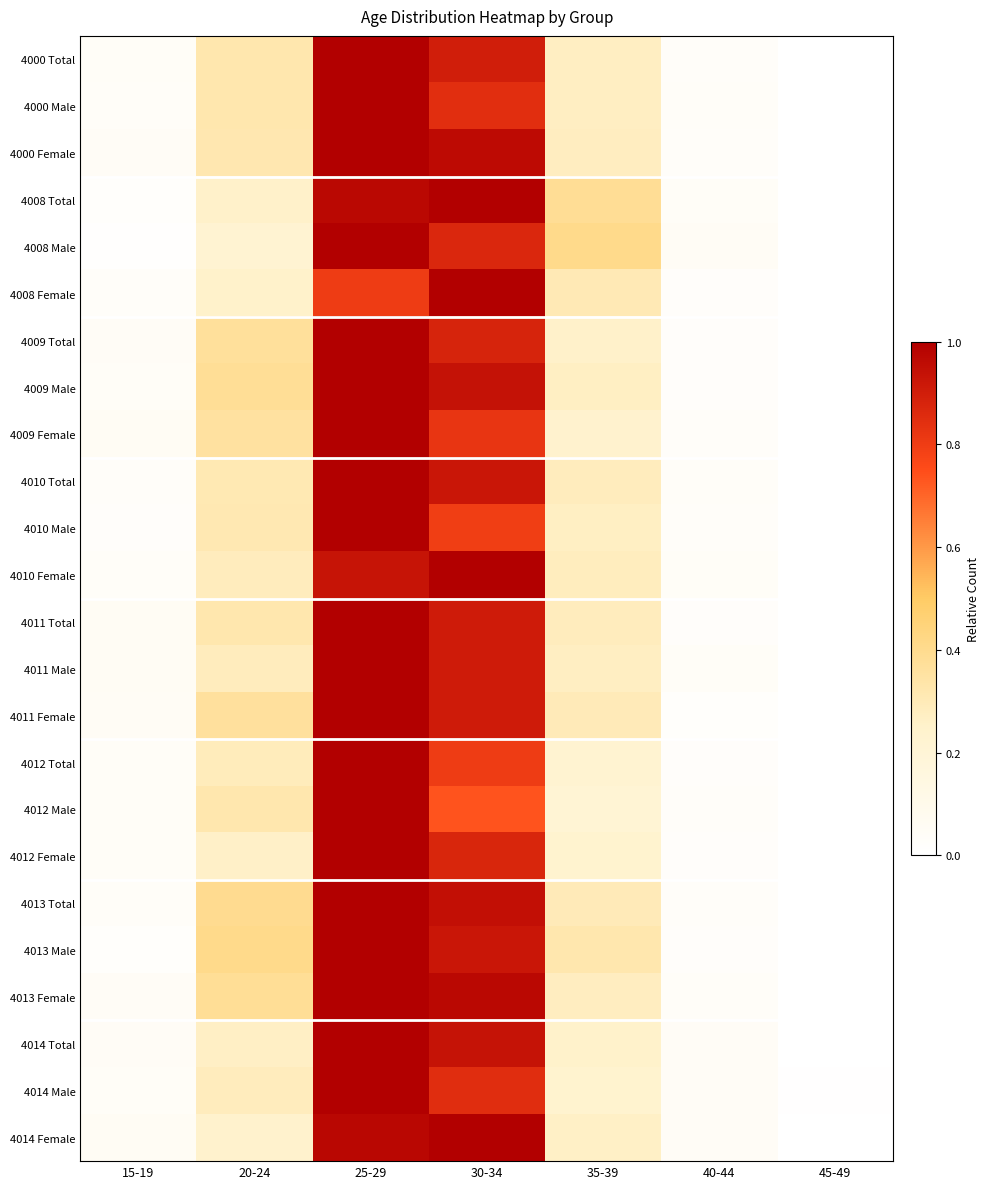

At which category does the chart reach its peak across all series?

25-29